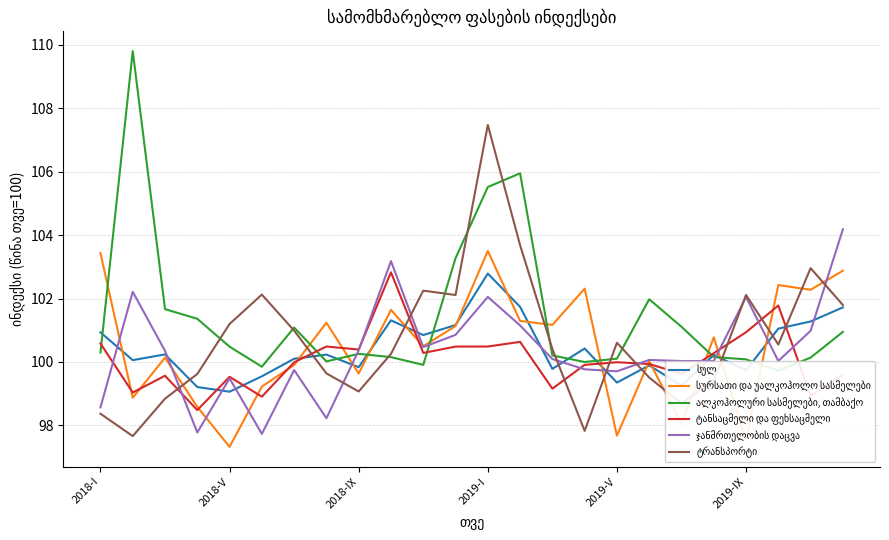

The value of სულ at 7 is 100.2. True or false?

True